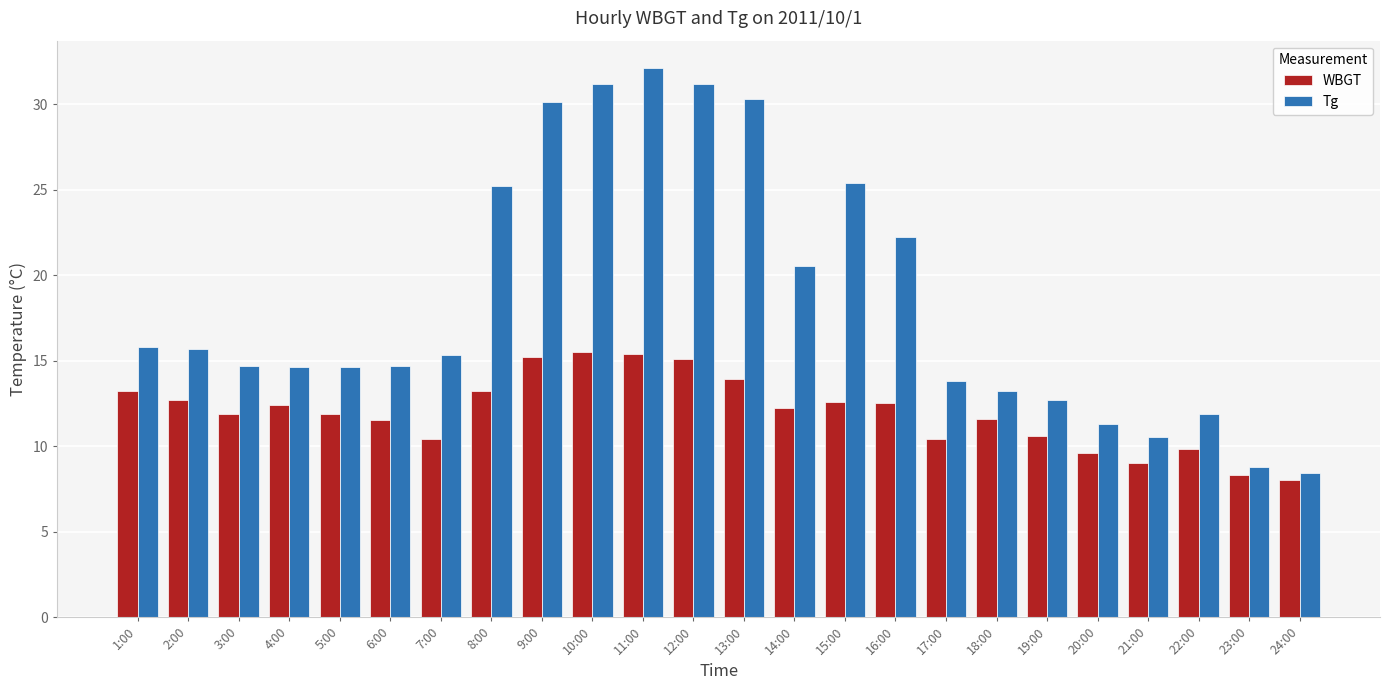

Are the bars grouped side by side (vs. stacked)?

Yes